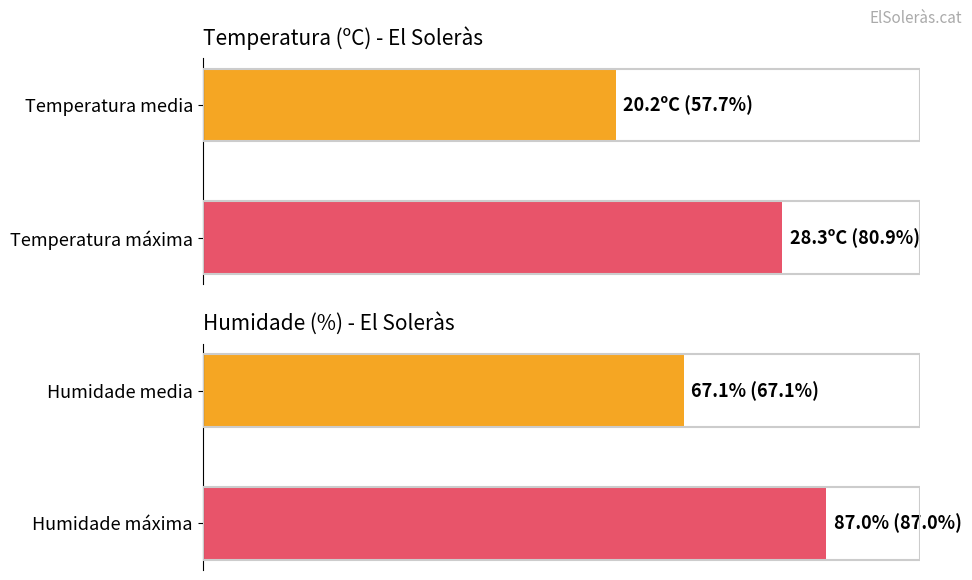

At how many categories does at least one series exceed 77?

1